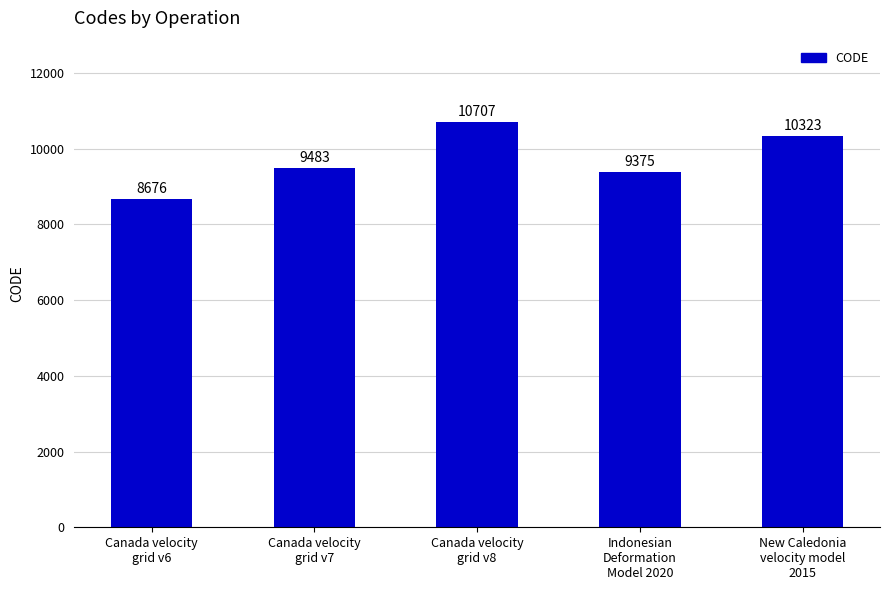

What is the difference between the maximum and minimum values?

2031